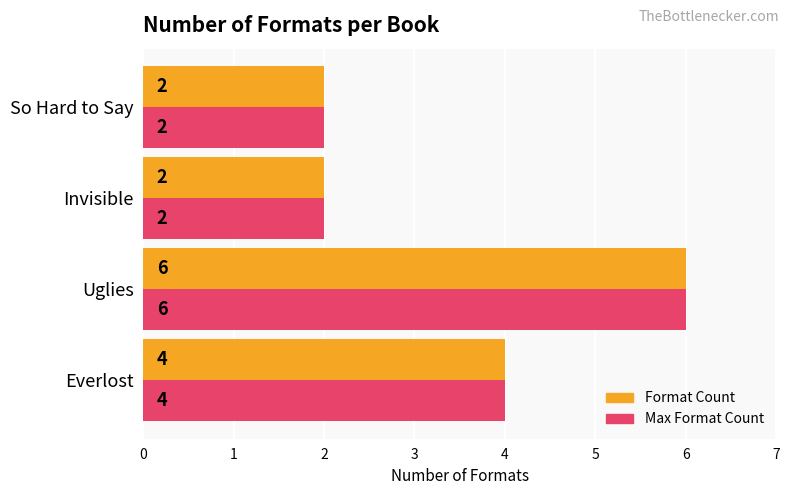

How many series are shown in this chart?

2